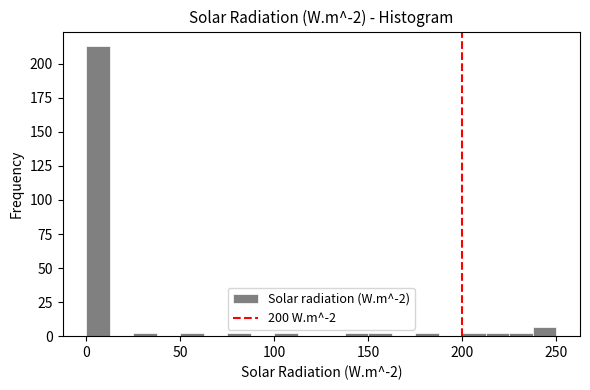

Around what value on the x-axis is the tallest bar? Give the approximate position of its centre, as read against the axis.

5